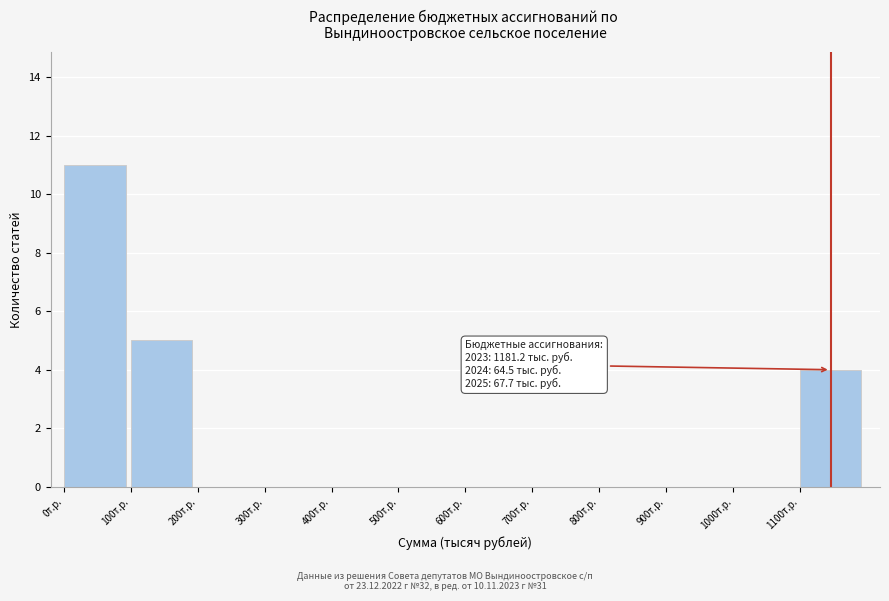

Which range on the x-axis has the tallest bar?

0 to 100